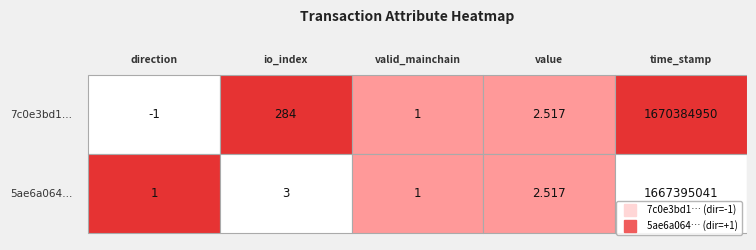

What is the maximum value shown in the chart?

1670384950.0